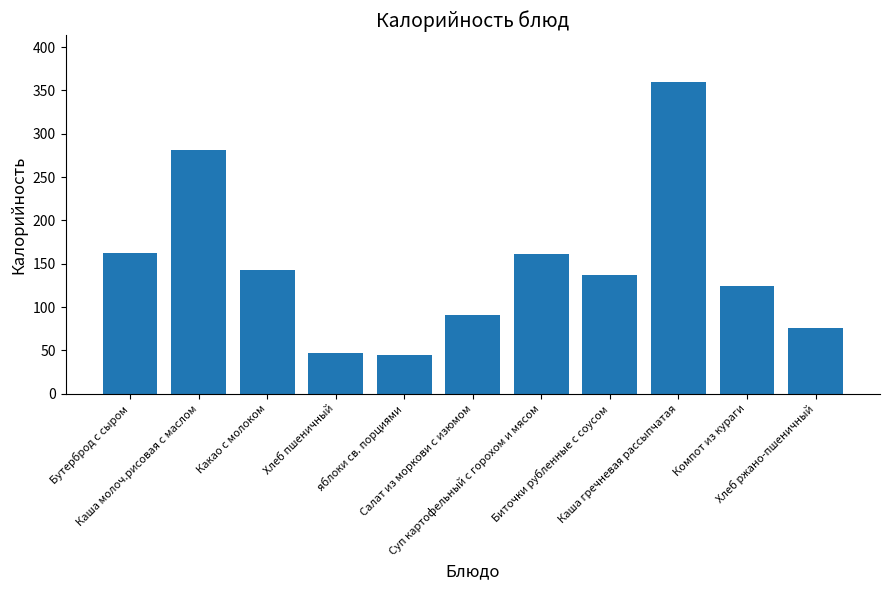

What is the difference between the values at Биточки рубленные с соусом and Каша гречневая рассыпчатая?

223.0